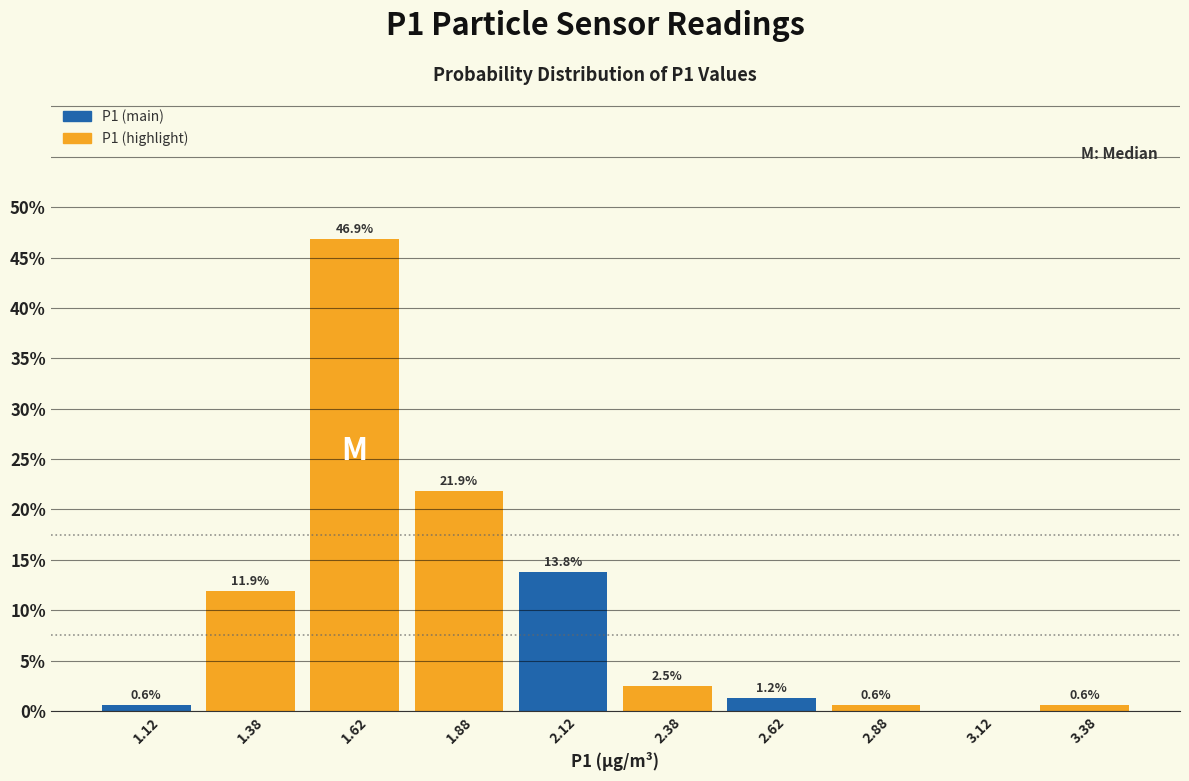

Which range on the x-axis has the tallest bar?

1.50 to 1.75